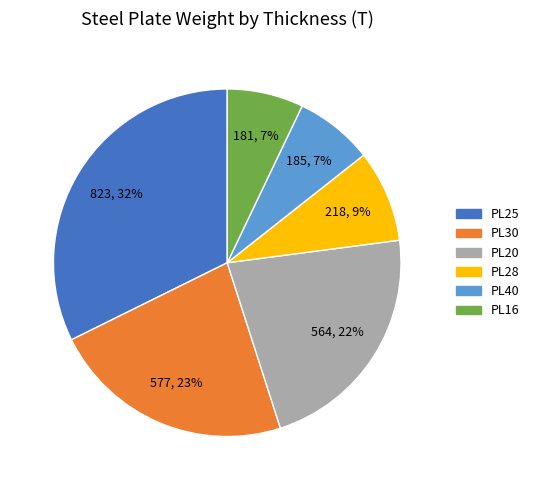

True or false: PL30 accounts for 23% of the total.

True